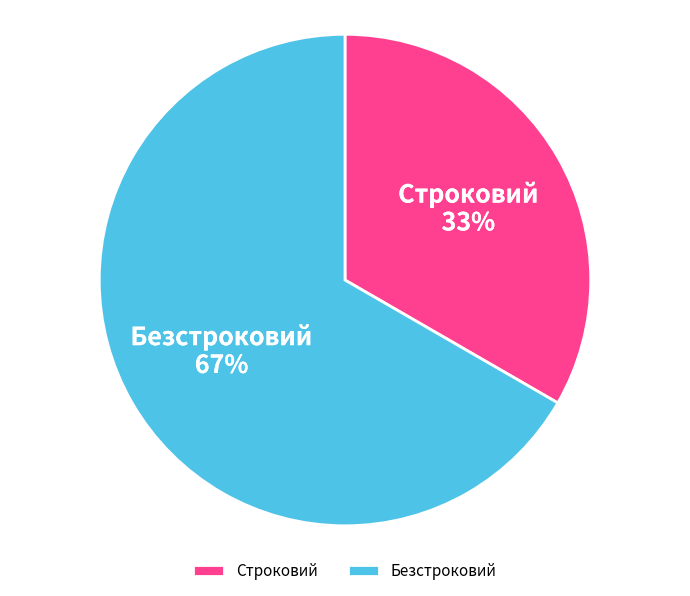

How many slices are in this pie chart?

2